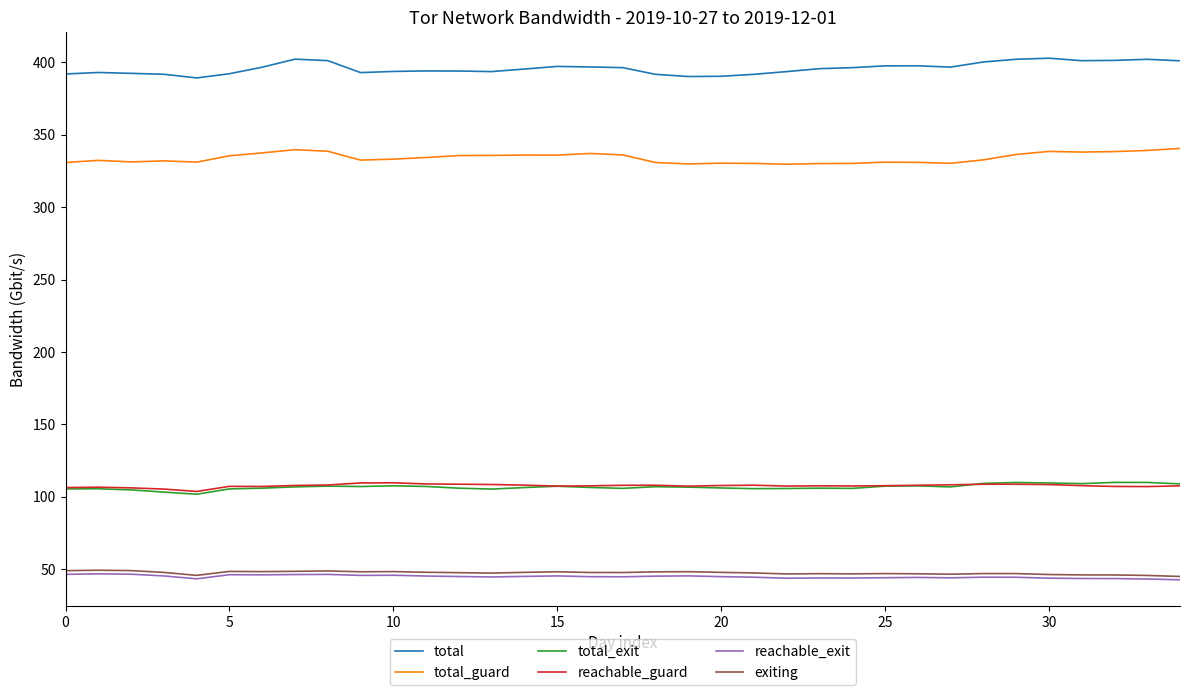

True or false: total and total_guard intersect in this chart.

False